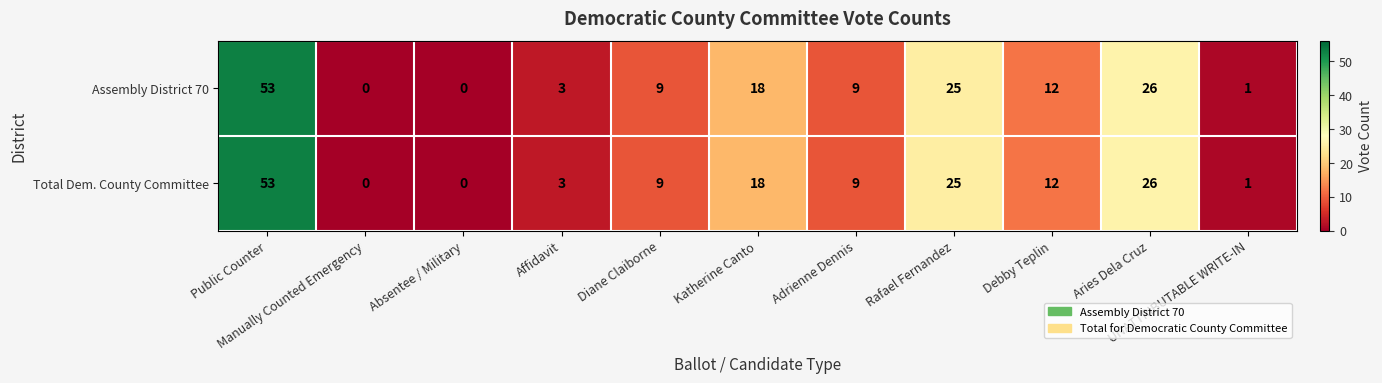

What is the difference between the maximum and minimum values in the Total Dem. County Committee series?

53